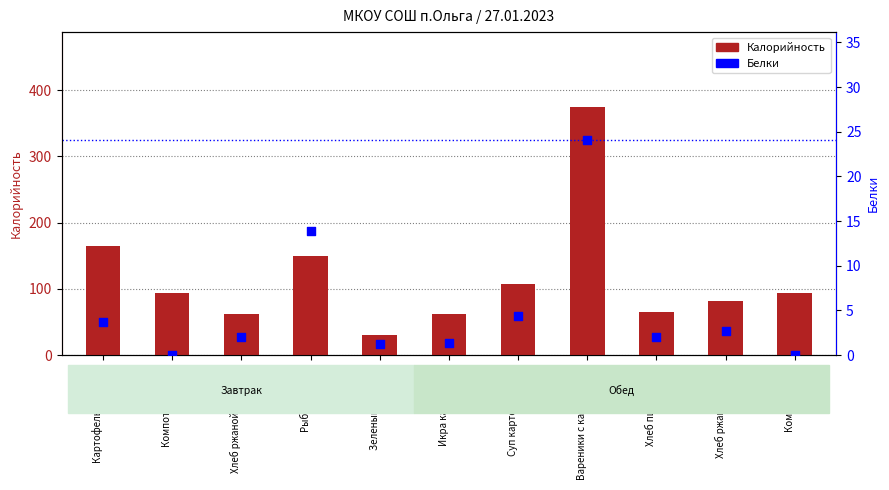

What are all the series names shown in the legend?

Калорийность, Белки